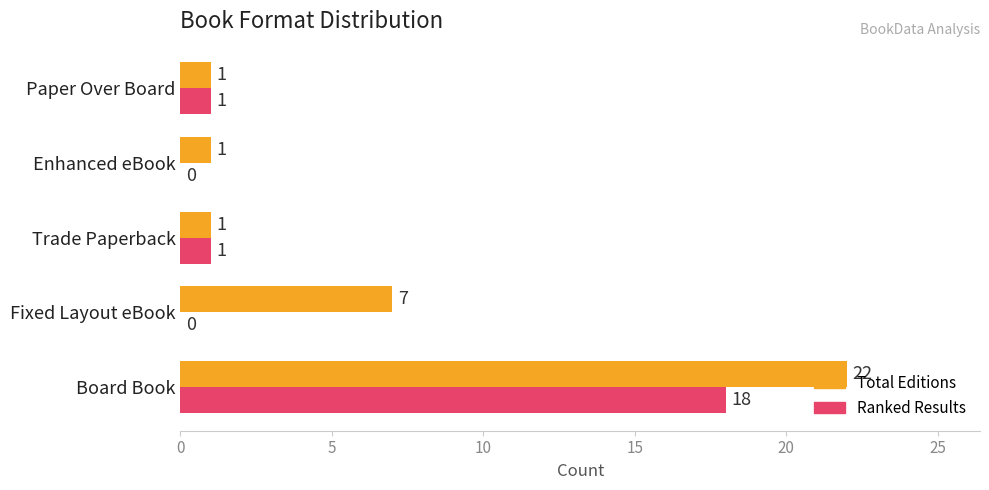

What is the sum of the Total Editions values at Board Book and Enhanced eBook?

23